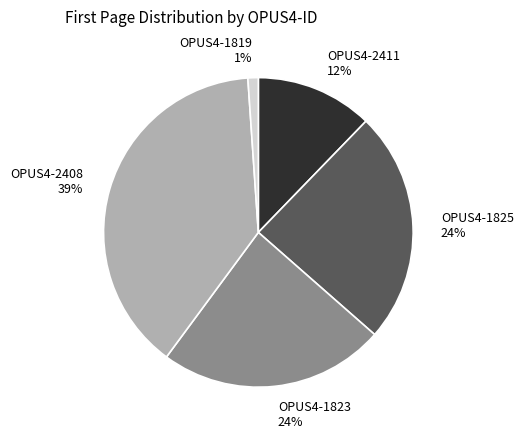

What percentage is the OPUS4-1819 slice, to the nearest percent?

1%